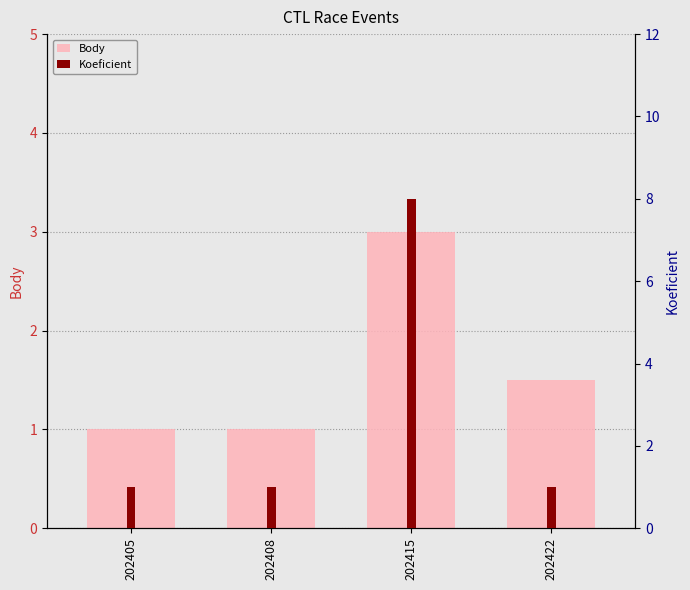

What is the difference between the Koeficient values at 202415 and 202405?

7.0